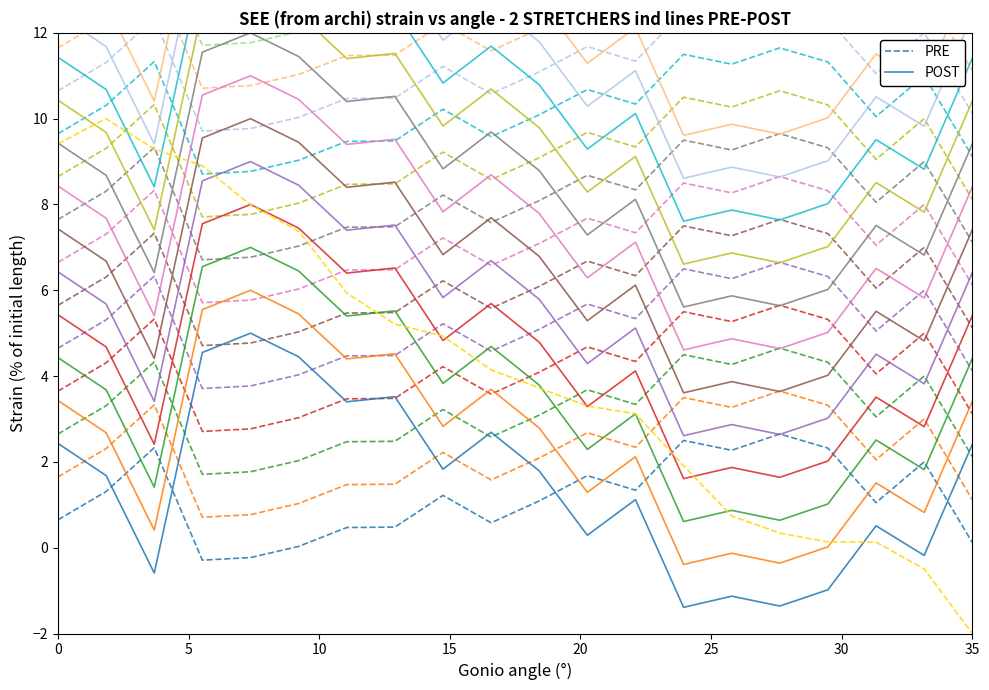

Reading left to right, what are all the values shown in this chart?

PRE: 0.6	1.3	2.3	-0.3	-0.2	0.0	0.5	0.5	1.2	0.6	1.1	1.7	1.3	2.5	2.3	2.6	2.3	1.1	2.0	0.1
POST: 2.4	1.7	-0.6	4.5	5.0	4.5	3.4	3.5	1.8	2.7	1.8	0.3	1.1	-1.4	-1.1	-1.4	-1.0	0.5	-0.2	2.4